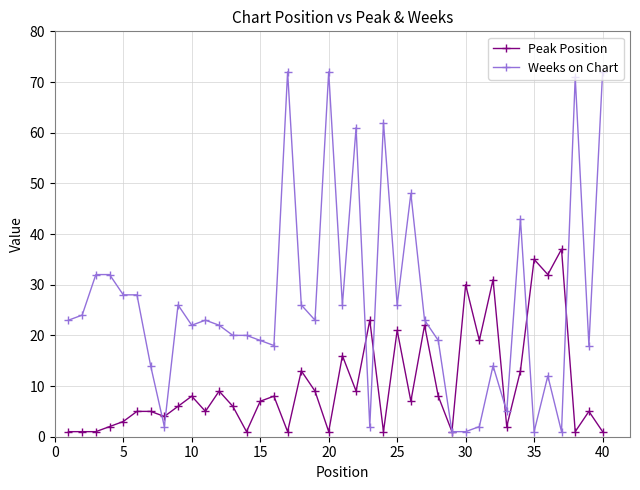

List the series in order of their peak value, lowest first.

Peak Position, Weeks on Chart